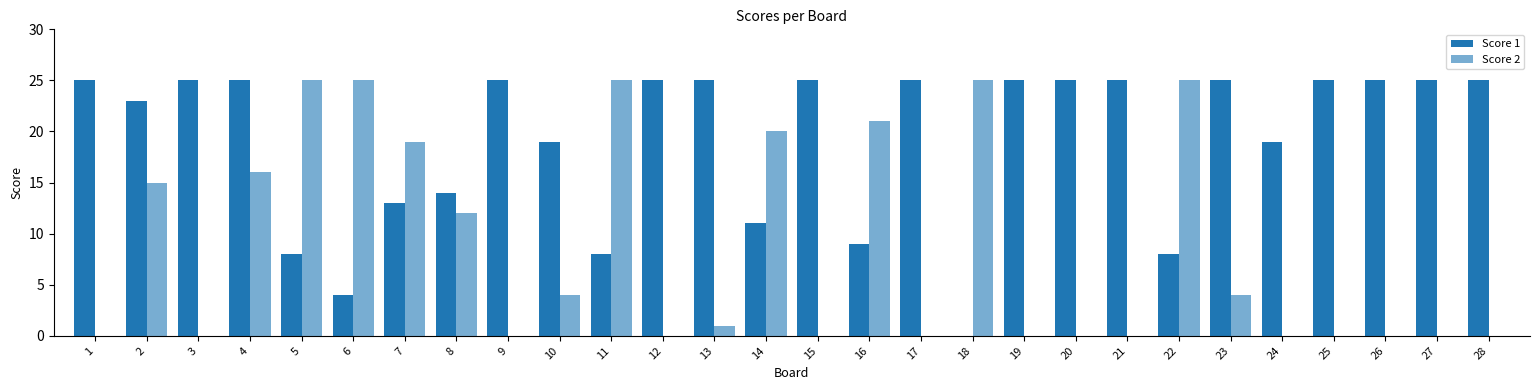

Reading left to right, list all the values displayed in this chart.

Score 1: 1=25	2=23	3=25	4=25	5=8	6=4	7=13	8=14	9=25	10=19	11=8	12=25	13=25	14=11	15=25	16=9	17=25	18=0	19=25	20=25	21=25	22=8	23=25	24=19	25=25	26=25	27=25	28=25
Score 2: 1=0	2=15	3=0	4=16	5=25	6=25	7=19	8=12	9=0	10=4	11=25	12=0	13=1	14=20	15=0	16=21	17=0	18=25	19=0	20=0	21=0	22=25	23=4	24=0	25=0	26=0	27=0	28=0